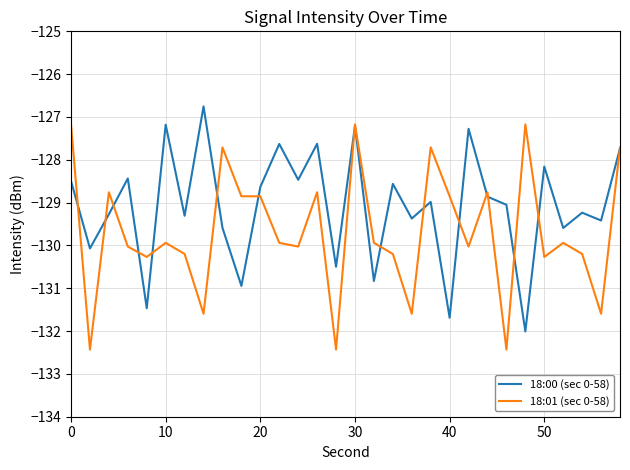

List the series in order of their peak value, lowest first.

18:01 (sec 0-58), 18:00 (sec 0-58)